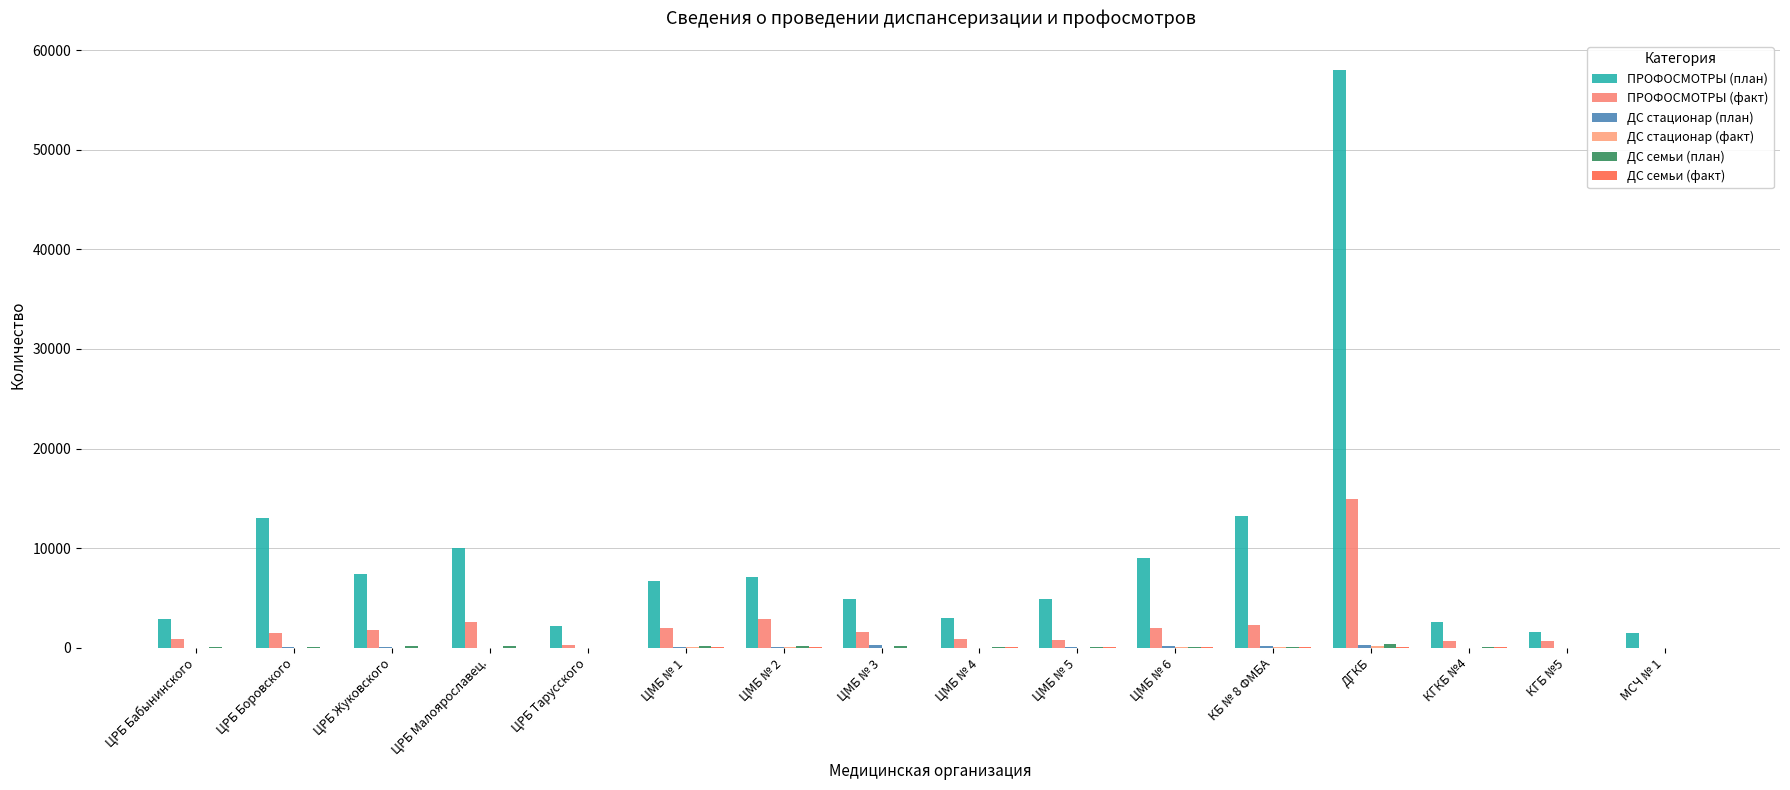

What is the total value across all series at КБ № 8 ФМБА?

15878